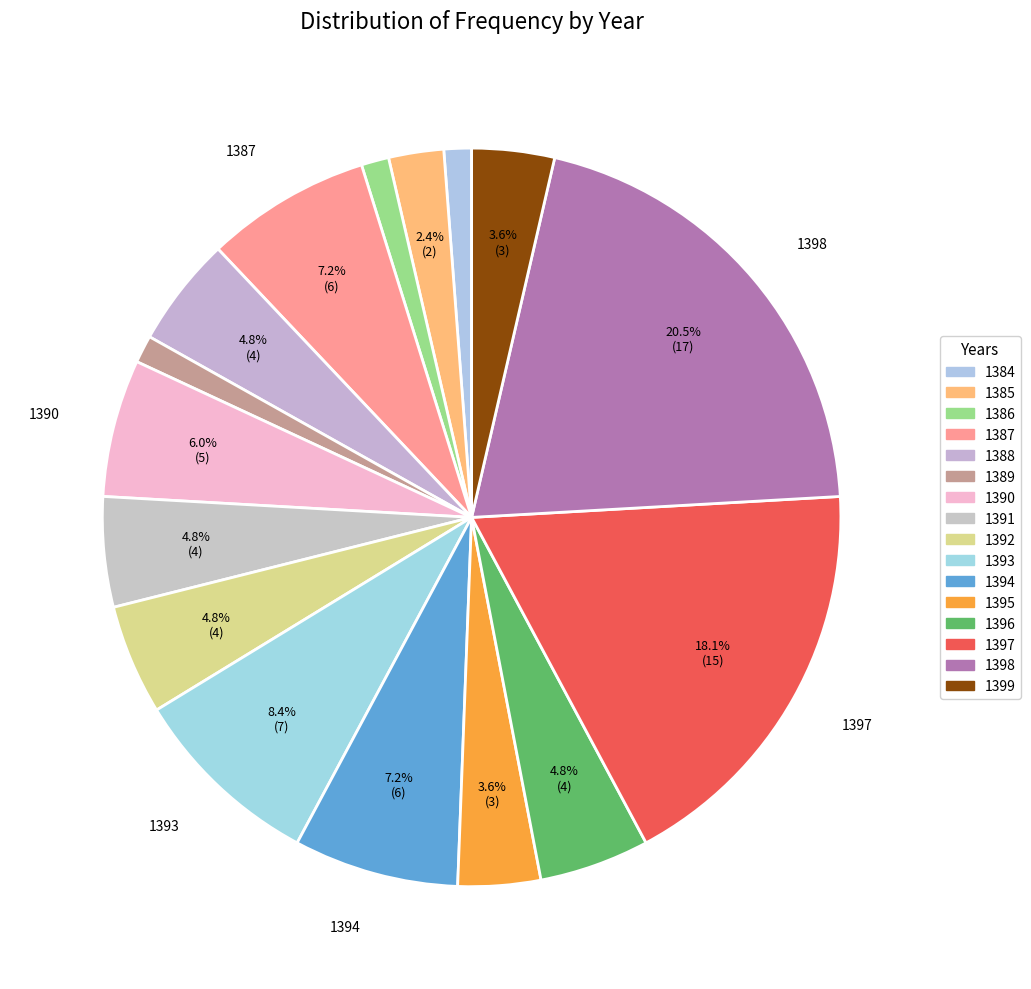

Approximately how many times larger is the value at 1388 compared to 1399?

1.3